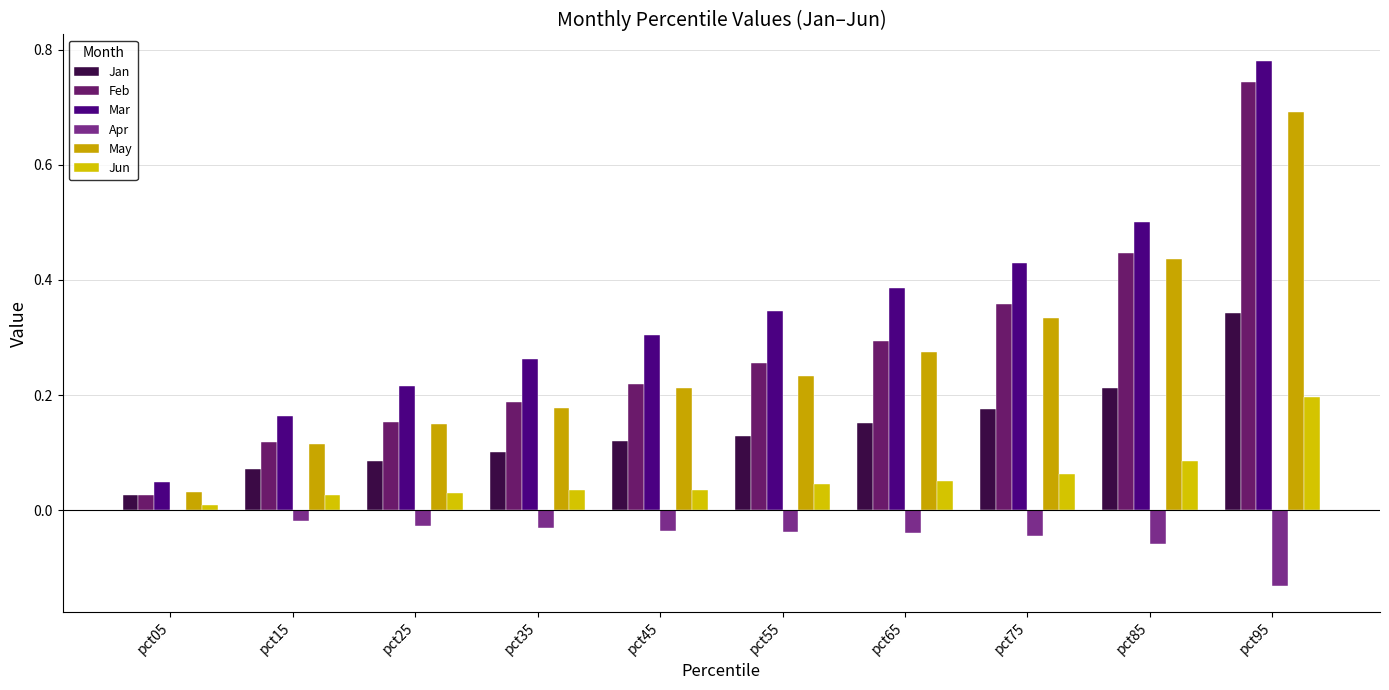

Between pct55 and pct85, which is larger?

pct85